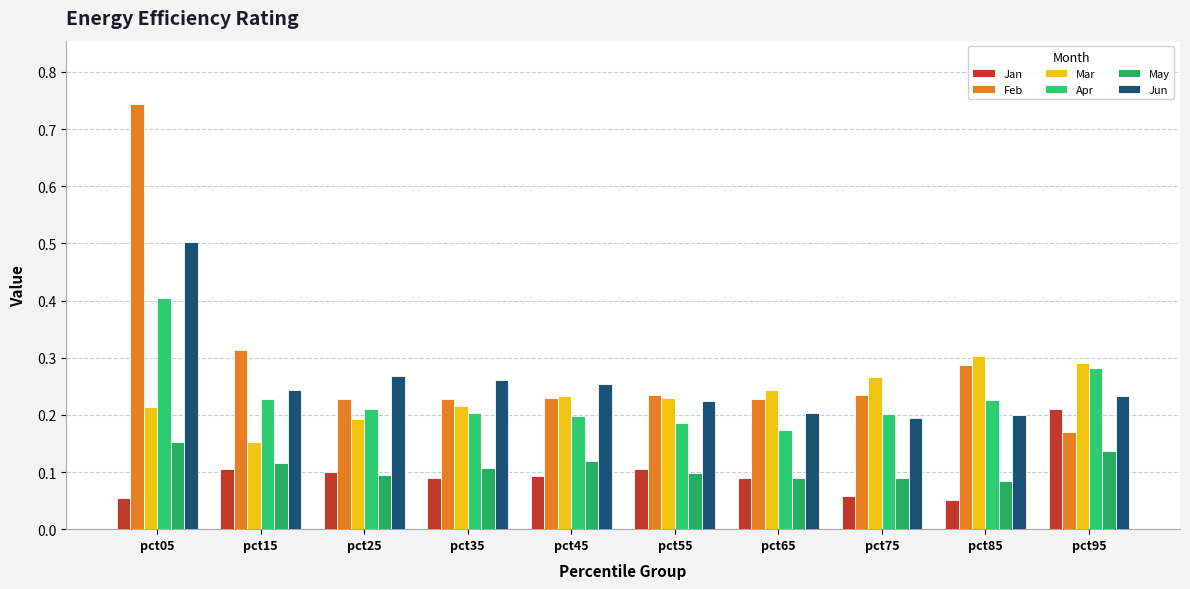

What is the value of the Jun bar at the 8th from the left?

0.2